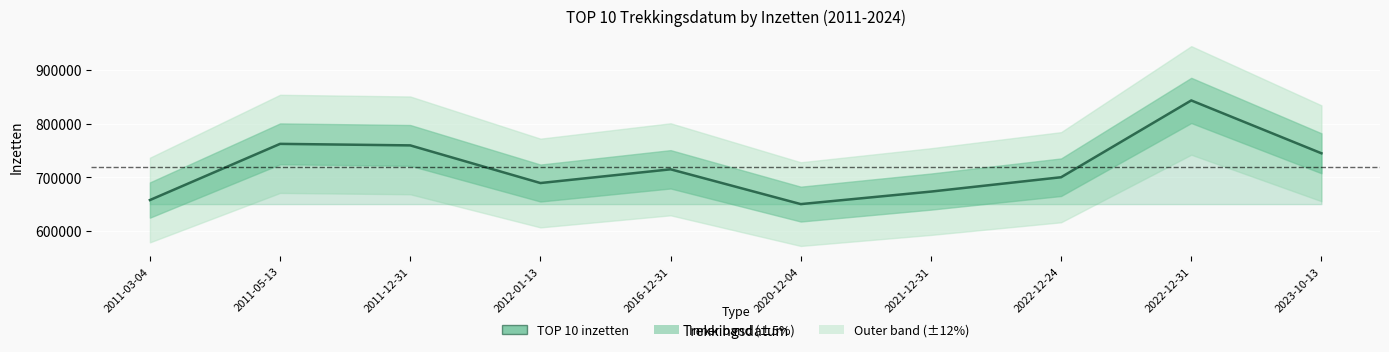

How many points are higher than both their immediate neighbors (excluding endpoints)?

3